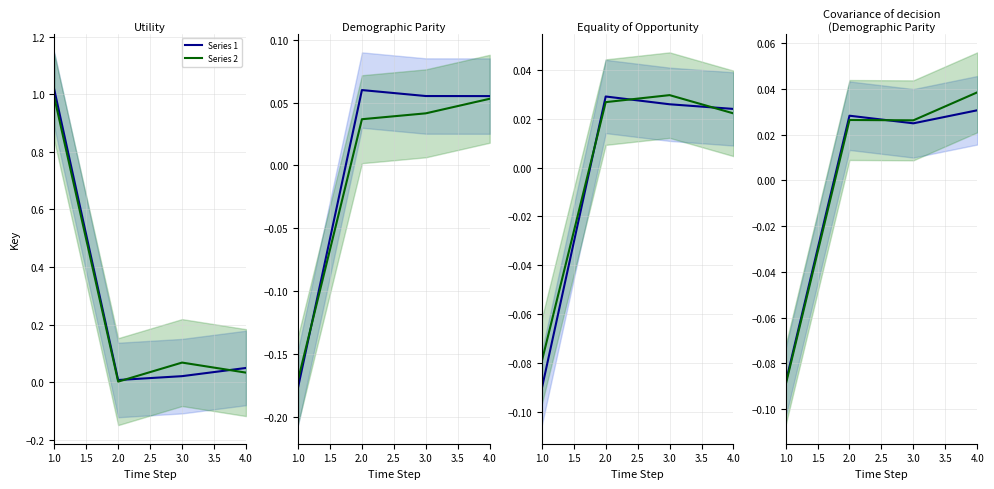

Is this an area chart (filled region under the line)?

No